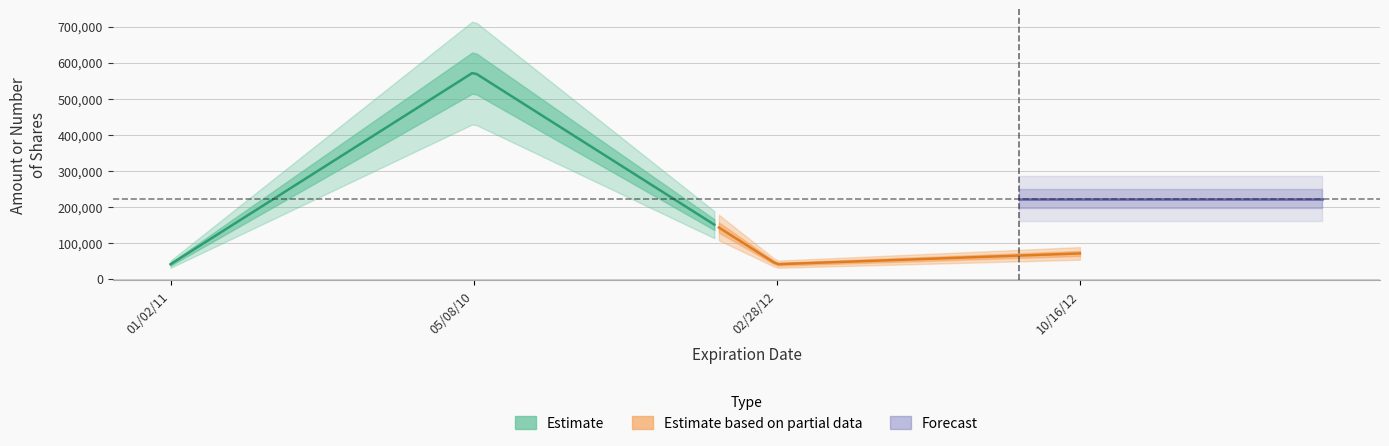

Which category has the highest value across all series?

05/08/10